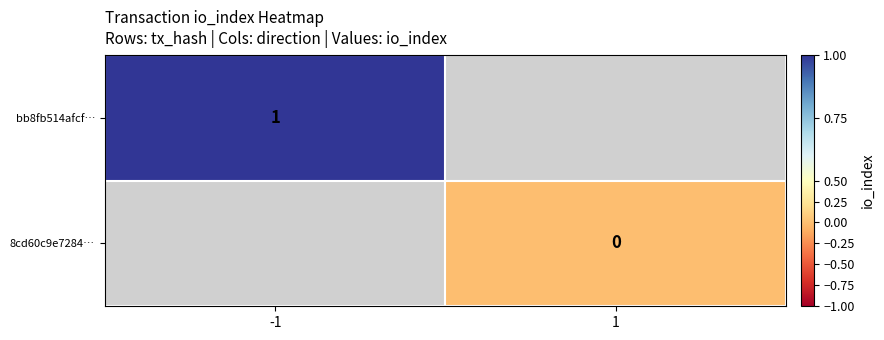

What is the maximum value shown in the chart?

1.0